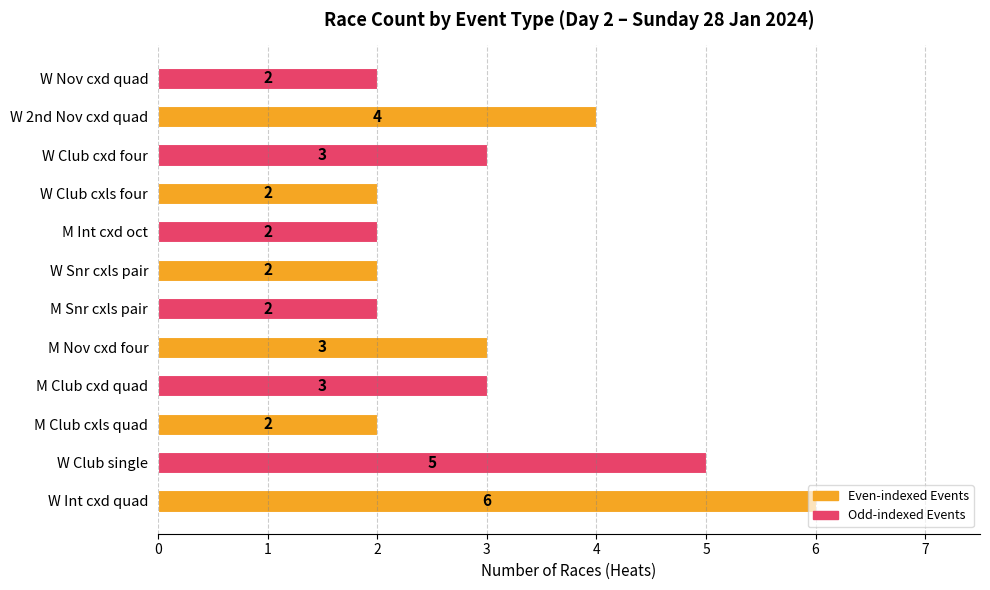

Count the number of data series in this chart.

1